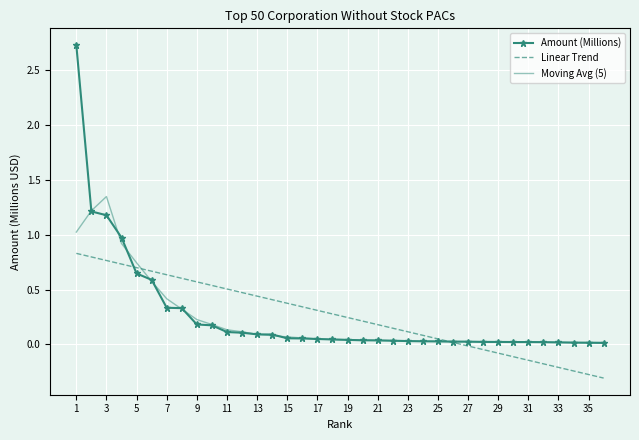

Which series has the largest range (max minus min)?

Amount (Millions)